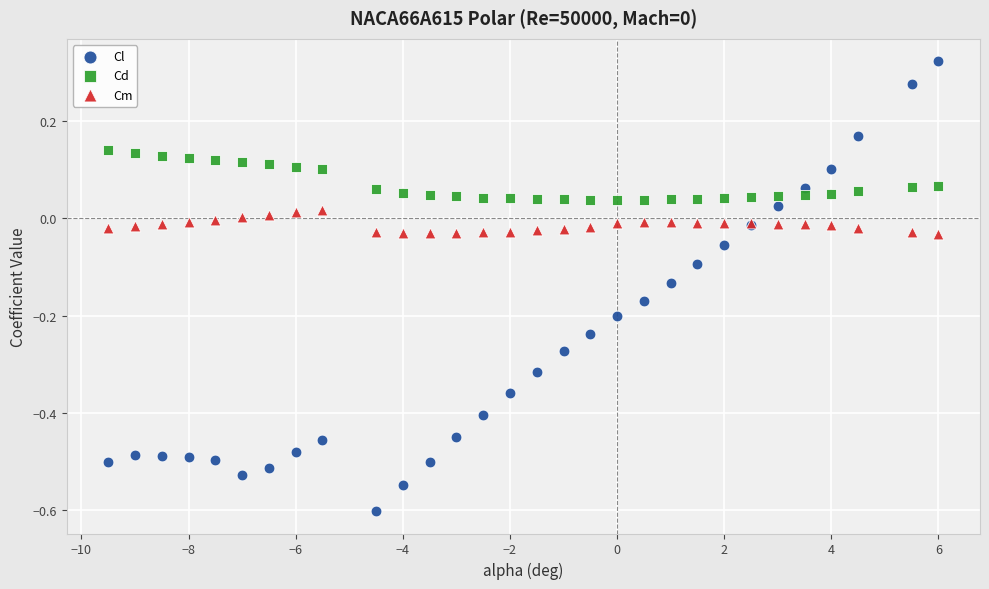

What are all the series names shown in the legend?

Cl, Cd, Cm